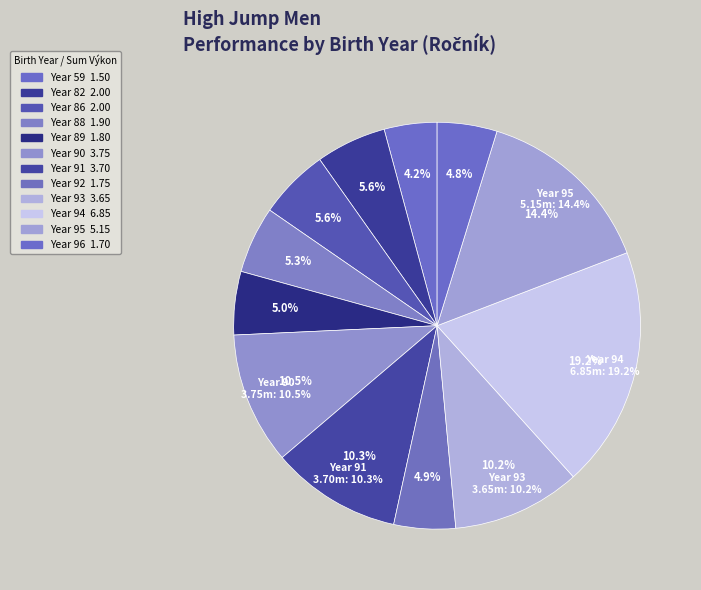

Which category has the smallest portion of the pie?

59